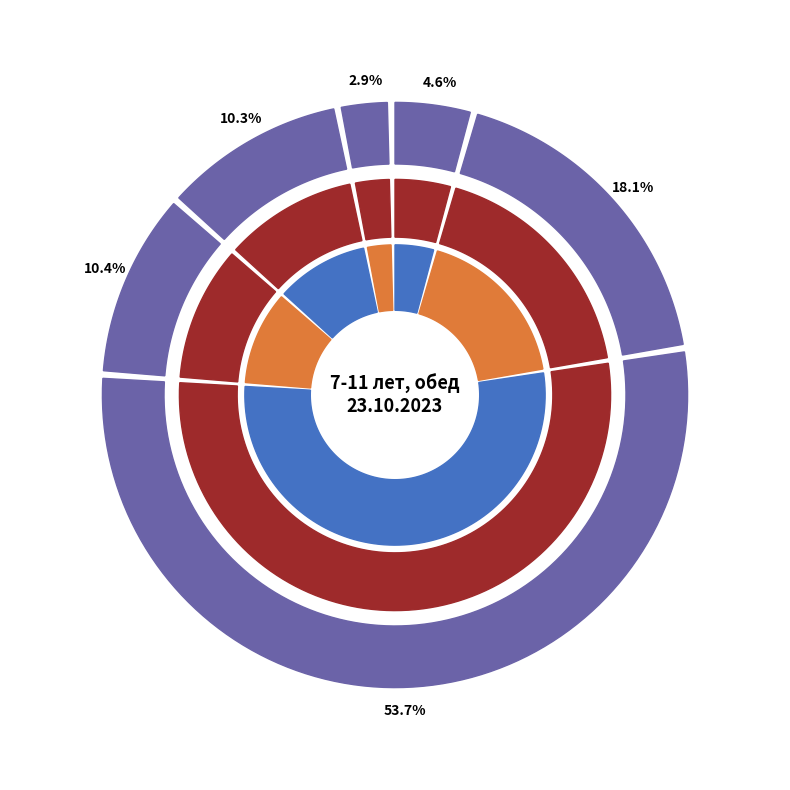

Rank the categories by value from highest to lowest.

Биточки рубленые с соусом, Суп картофельный с горохом кб, Каша гречневая рассыпчатая, Компот из кураги, Салат из свеклы, Хлеб ржаной